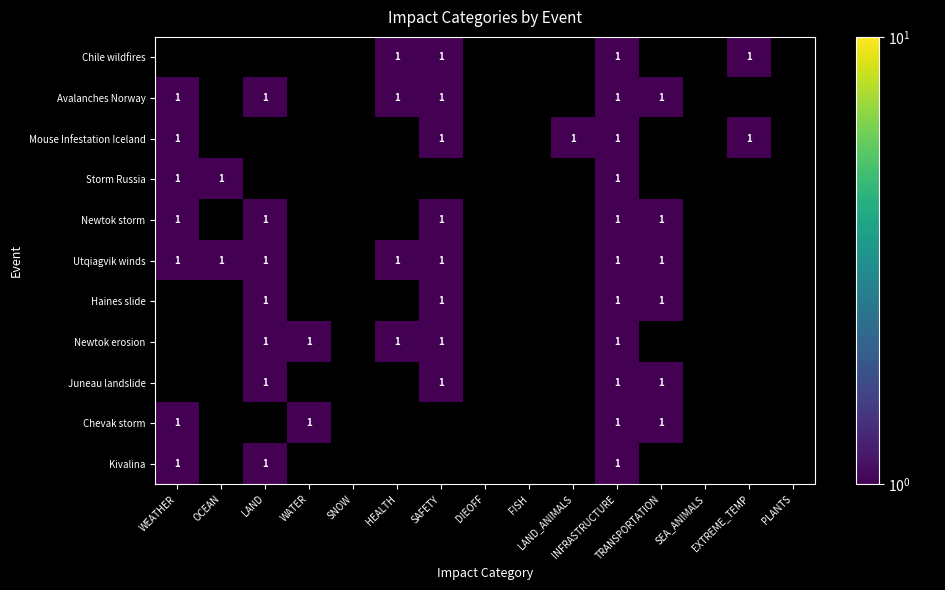

Read the Mouse Infestation Iceland value at SAFETY.

1.0